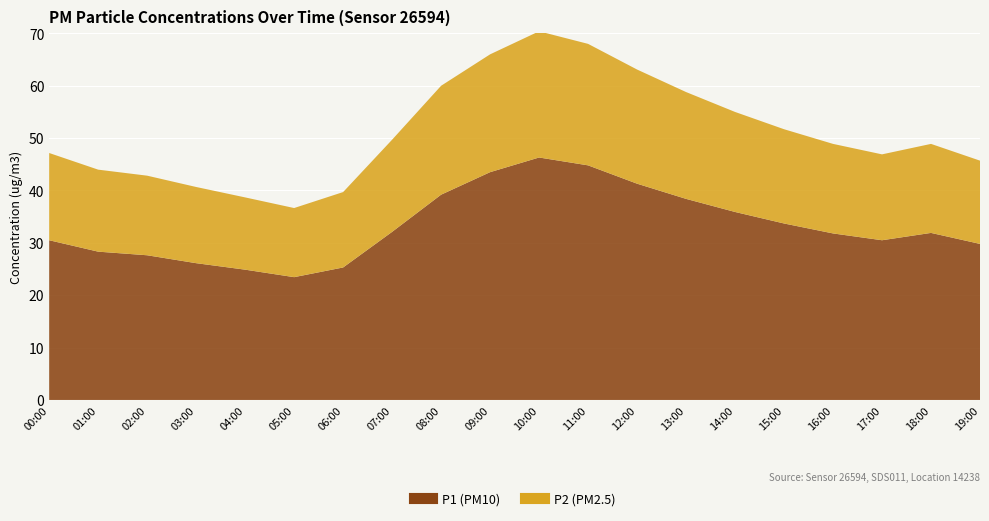

True or false: P1 has a value of 31.5 at 16:00.

True